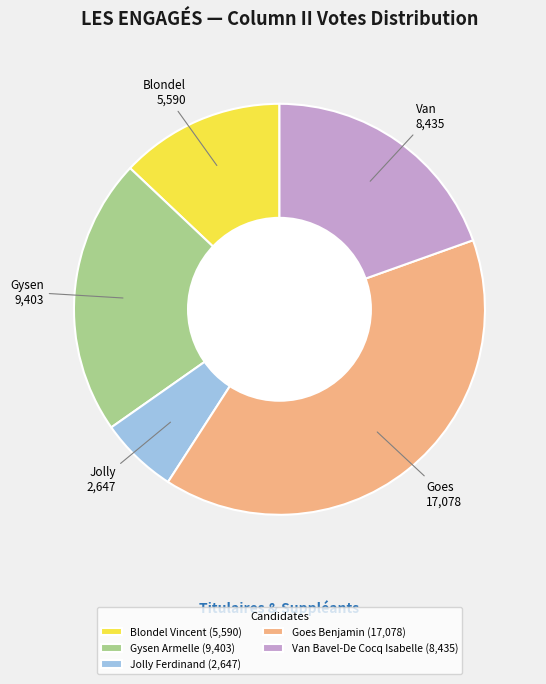

Which slice is the smallest?

Jolly Ferdinand (2,647)